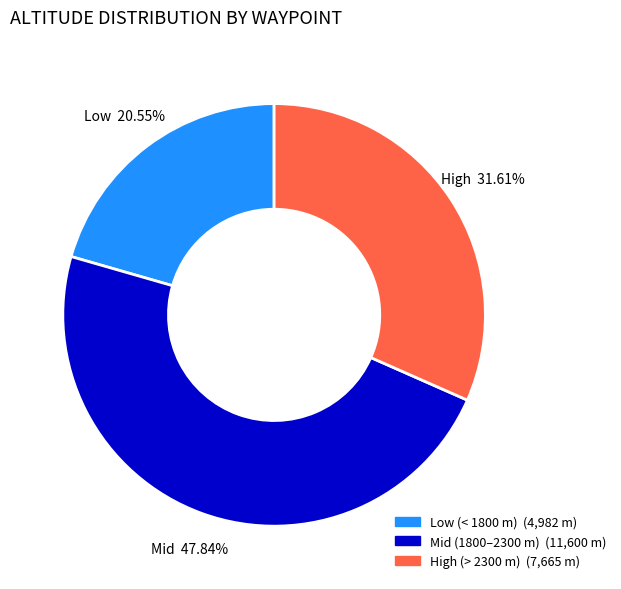

Does any single category account for the majority?

No